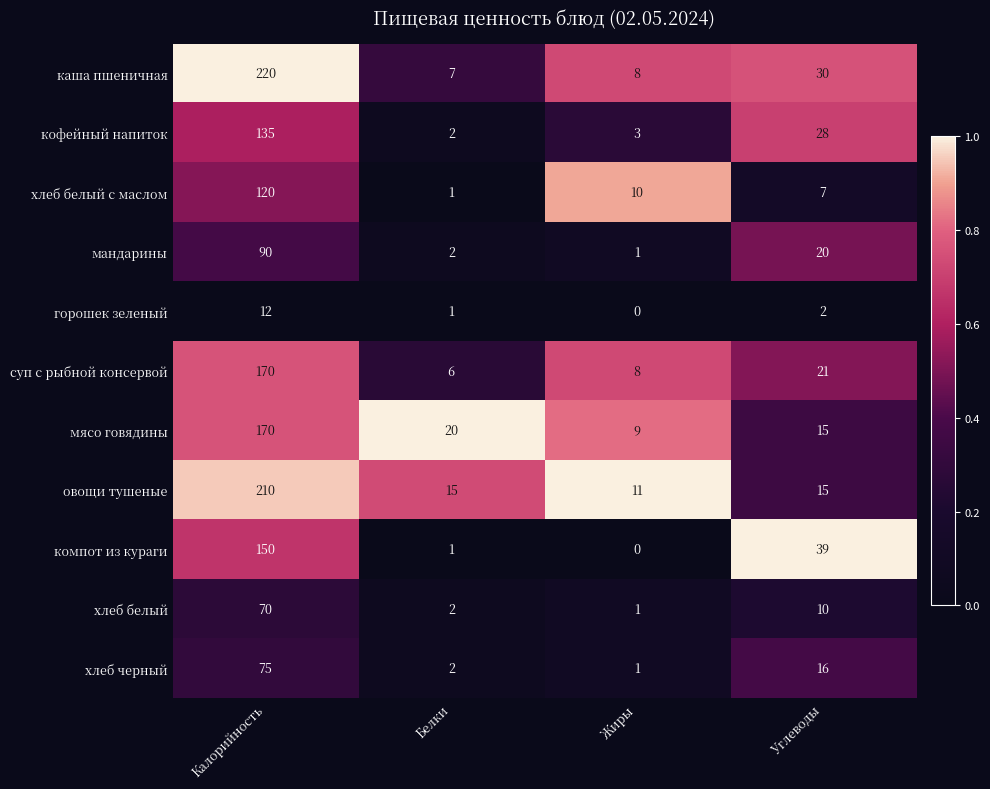

Which series has the largest total across all categories?

каша пшеничная